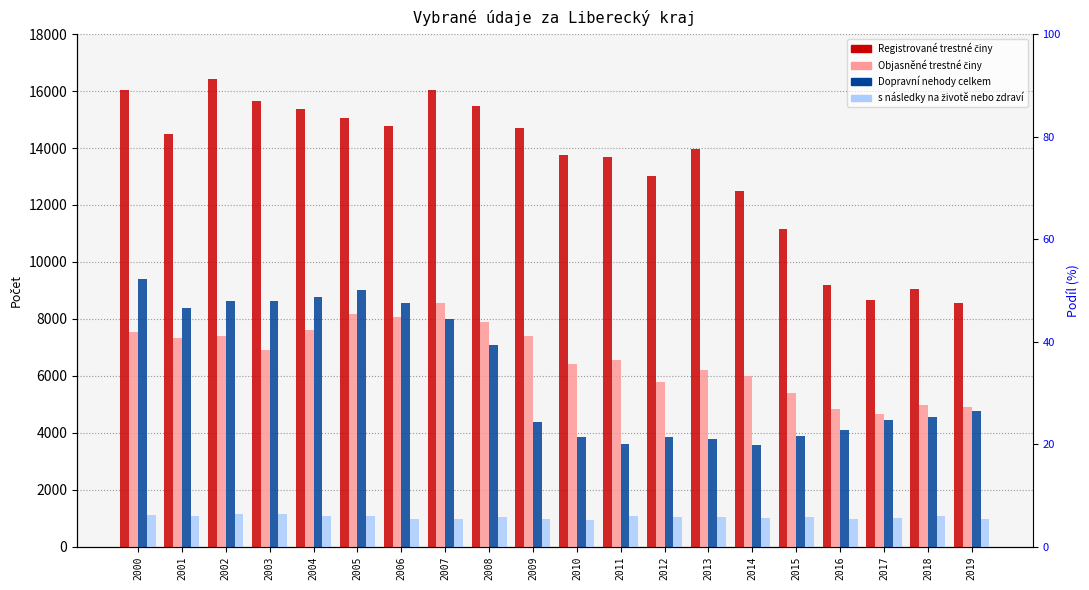

What is the sum of all s následky na životě nebo zdraví values?

20805